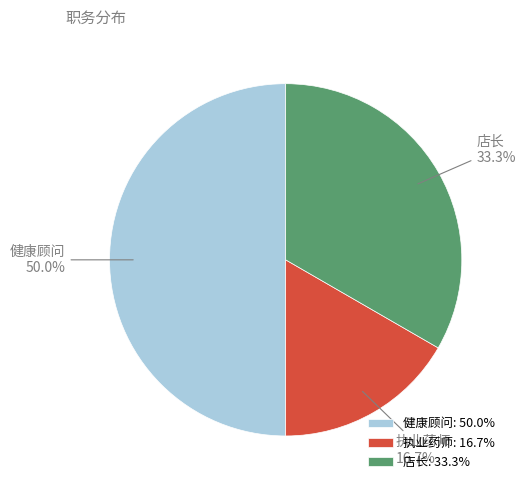

The 健康顾问 slice represents 55% of the pie. True or false?

False